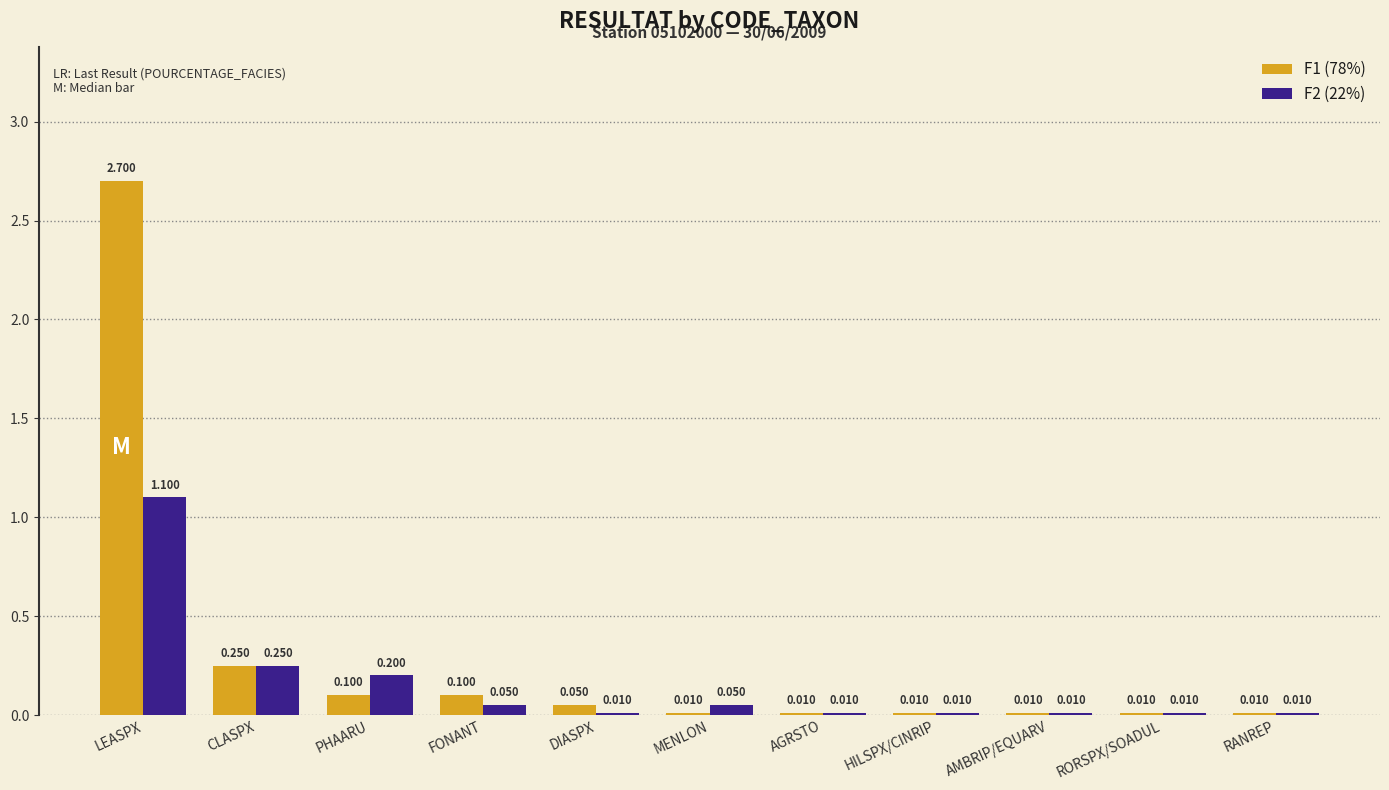

What is the total value across all series at FONANT?

0.2